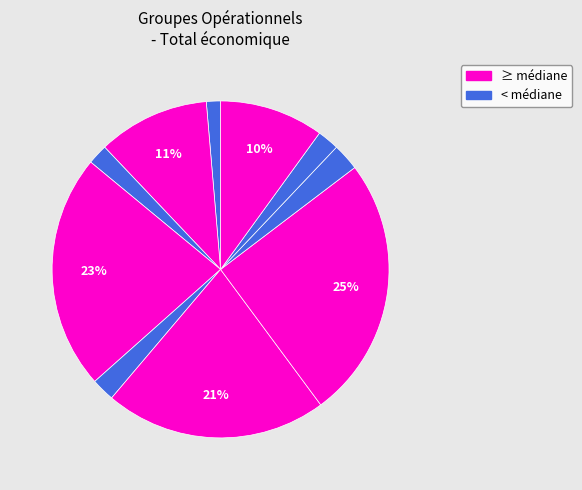

To the nearest percent, what is the average slice percentage?

10%